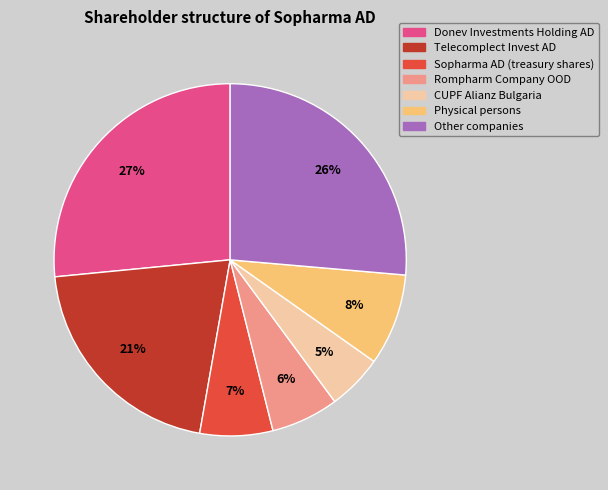

What percentage is the Telecomplect Invest AD slice, to the nearest percent?

21%